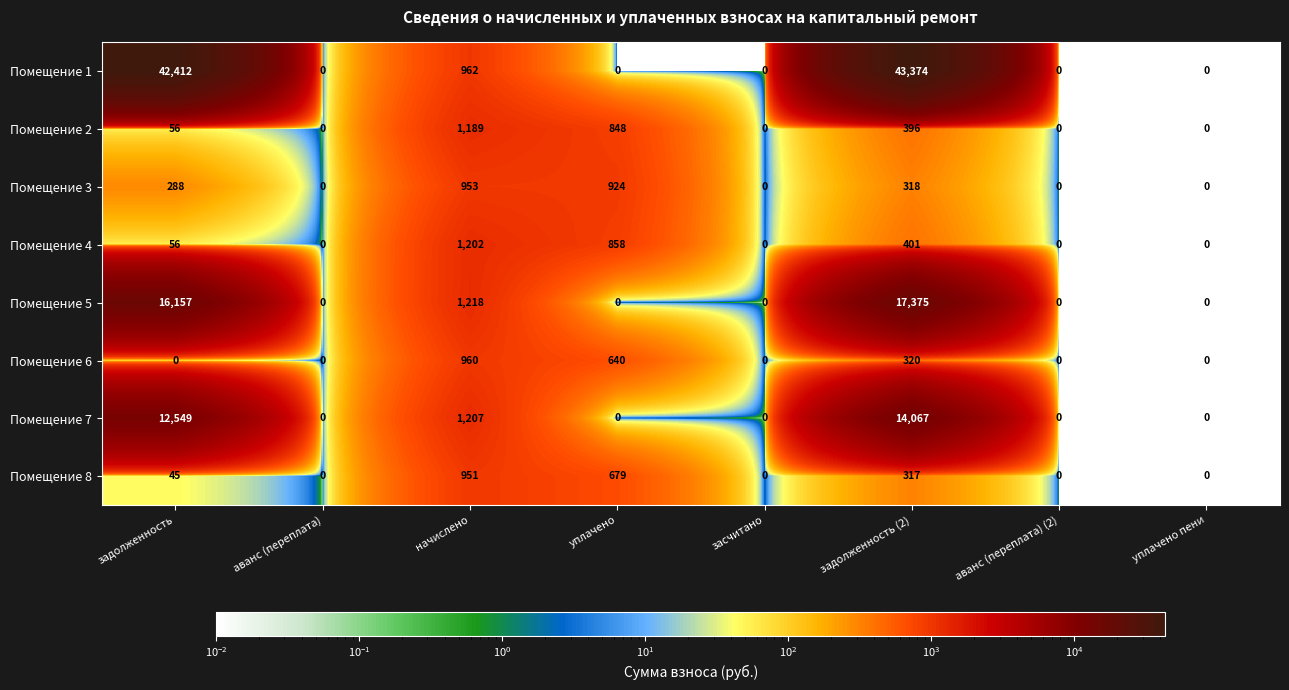

Between задолженность and засчитано, which series saw the biggest shift?

Помещение 1